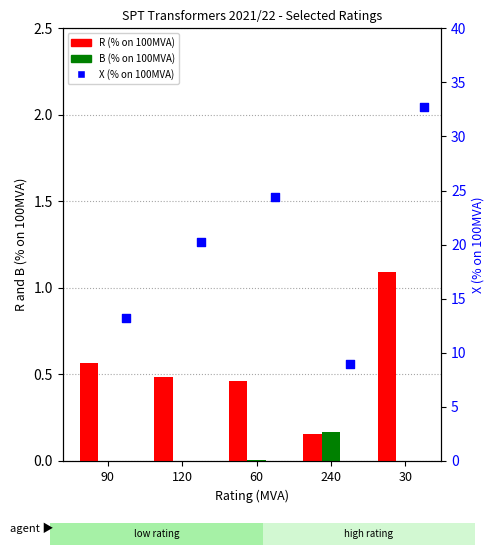

Which series has the largest total across all categories?

X (% on 100MVA)